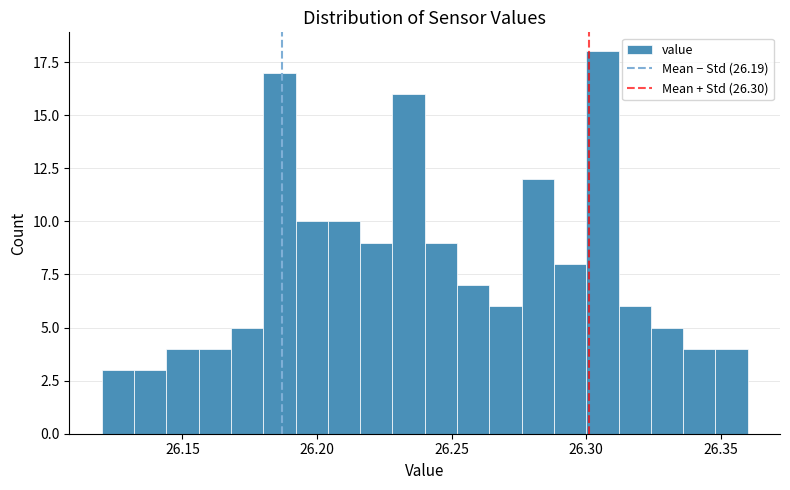

Around what value on the x-axis is the tallest bar? Give the approximate position of its centre, as read against the axis.

26.305